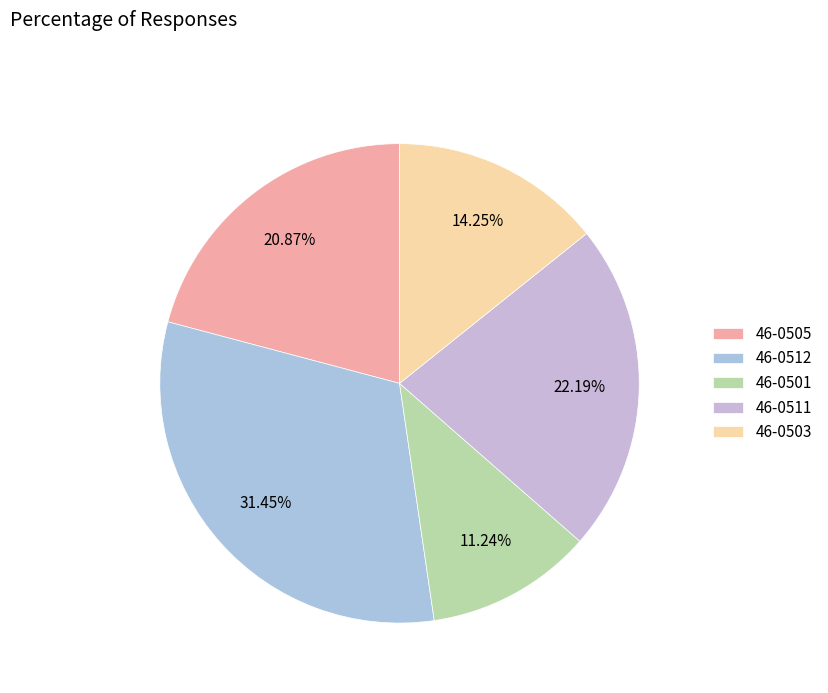

To the nearest percent, what is the difference between the largest and smallest slice percentages?

20%